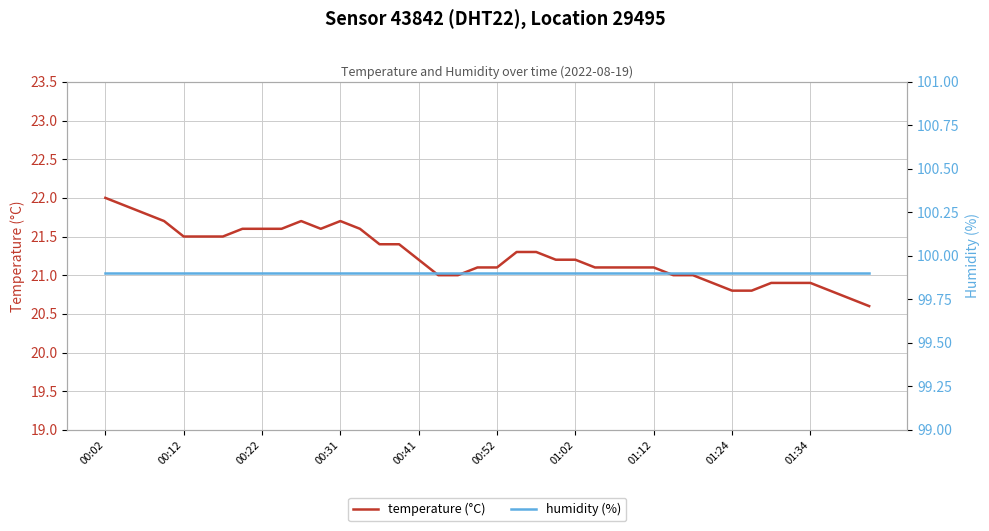

What value does the humidity (%) series have at 21?

99.9